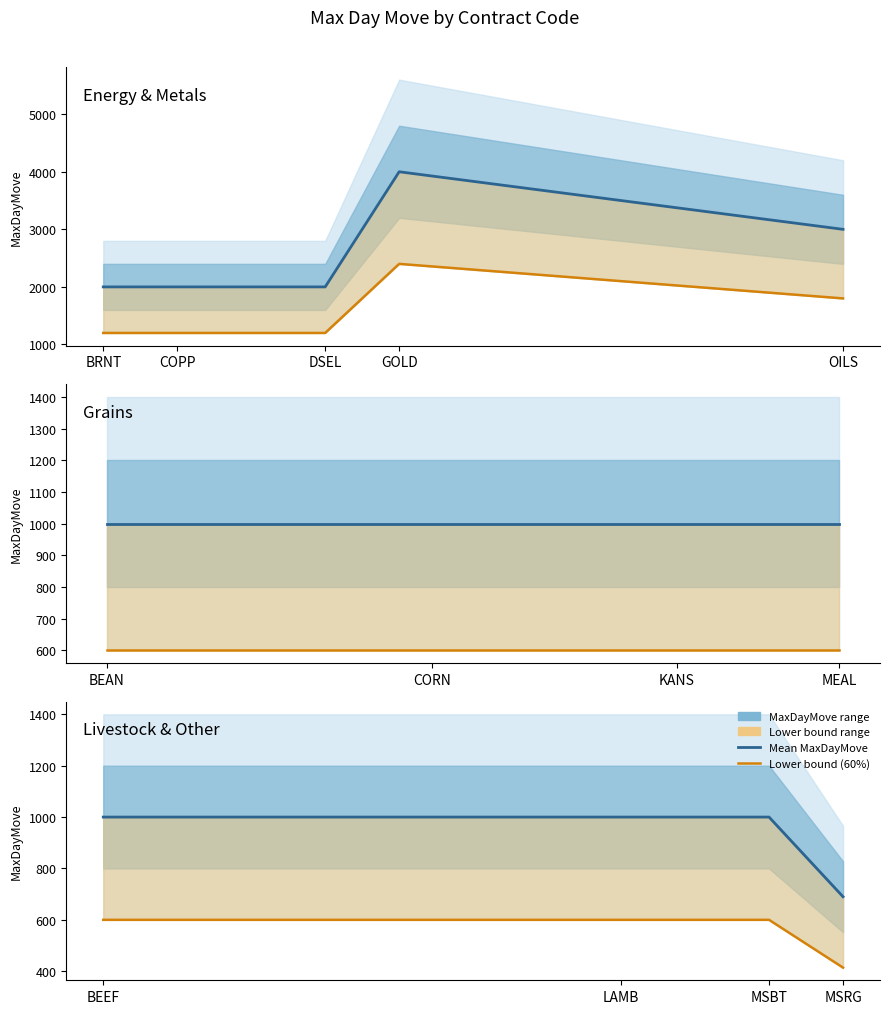

True or false: Mean MaxDayMove has more than 1 interior local peaks.

False